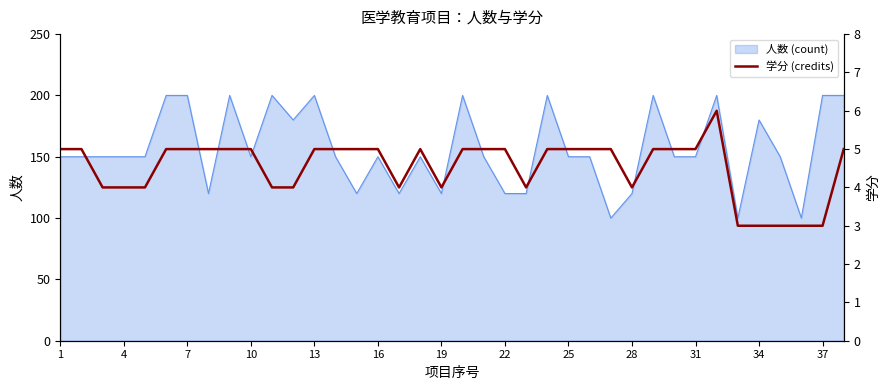

Is it true that 人数 (count) equals 214 at 25?

False